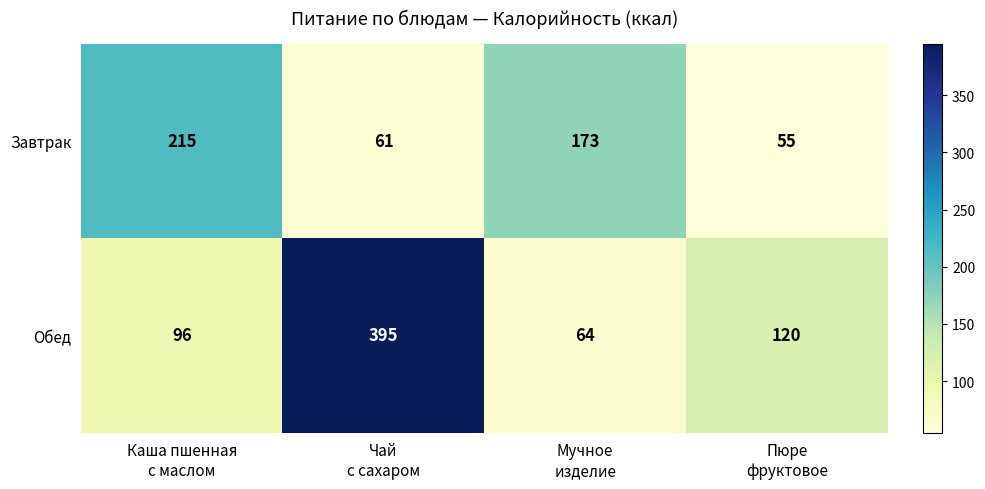

What is the maximum value shown in the chart?

395